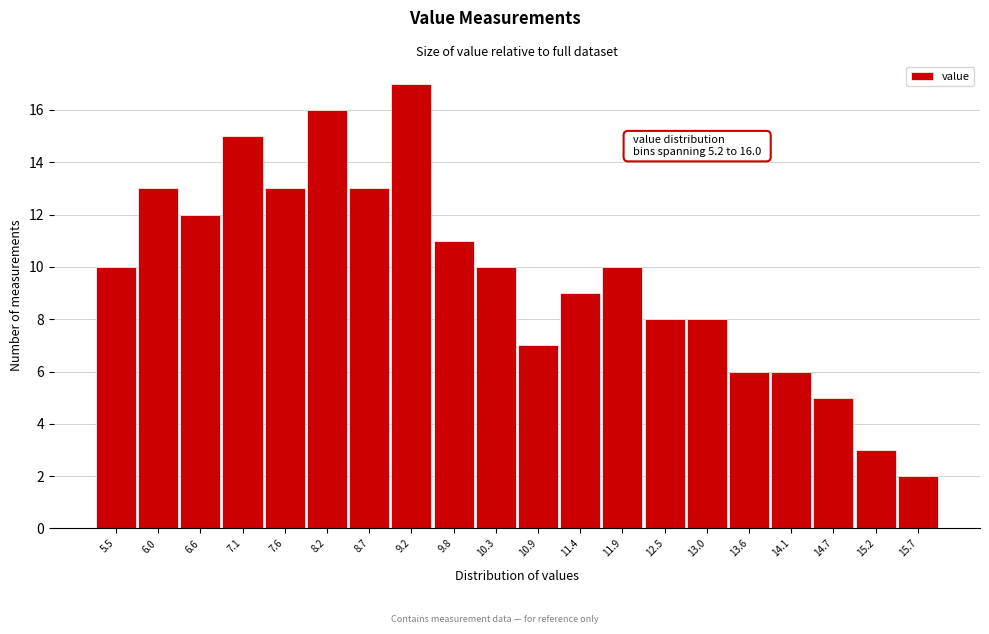

Over which range of the x-axis is the bar tallest?

8.98 to 9.52